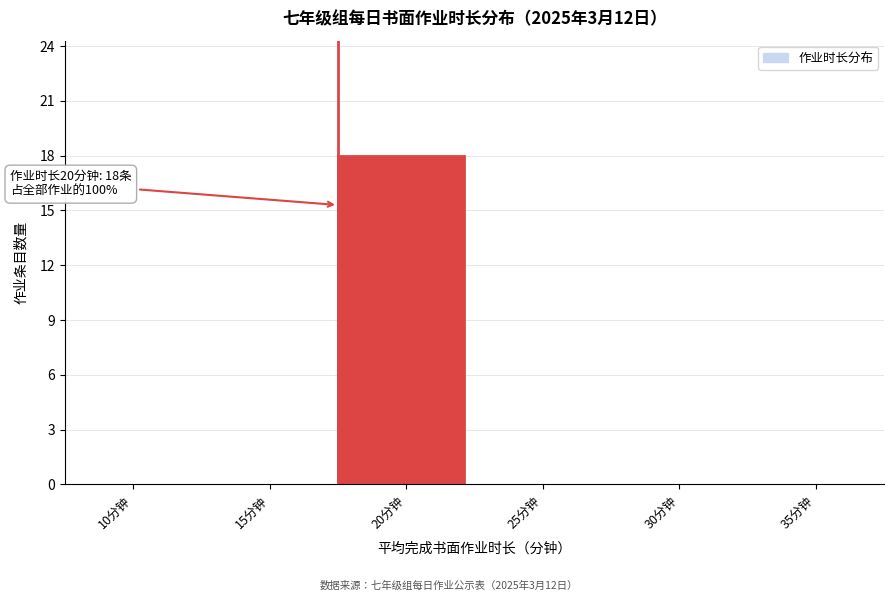

Reading left to right, list all the values displayed in this chart.

10分钟=0	15分钟=0	20分钟=18	25分钟=0	30分钟=0	35分钟=0